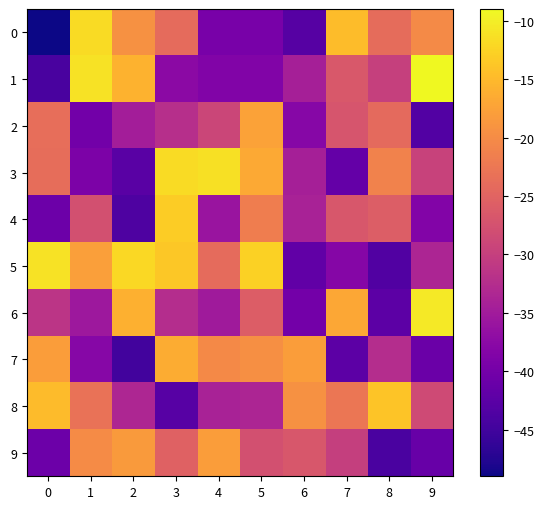

What is the maximum value shown in the chart?

-9.0